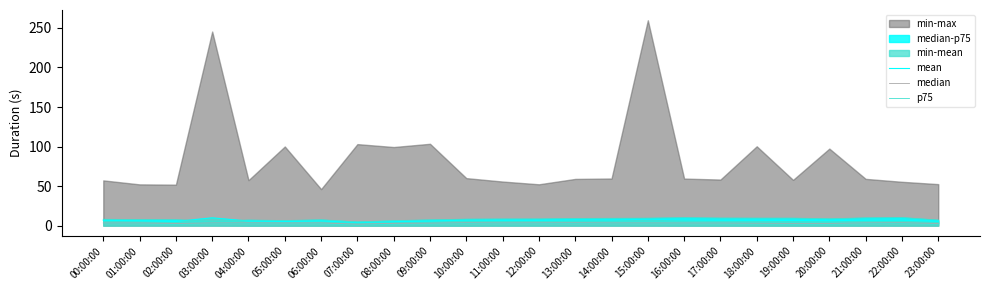

In p75, how many points are lower than both neighbors (excluding endpoints)?

5